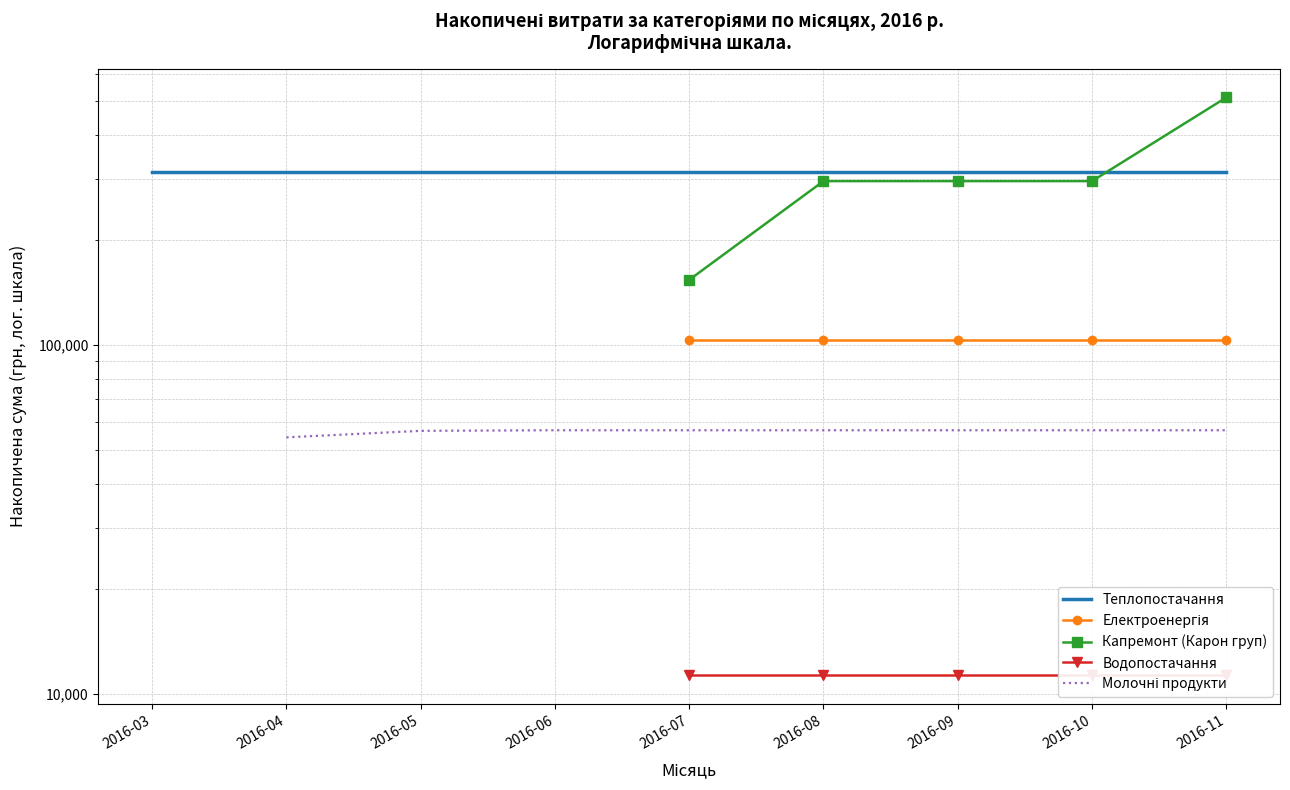

Read the Електроенергія value at 2016-10.

103589.0